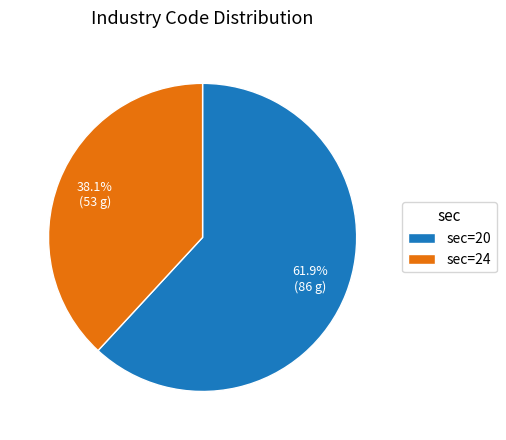

Rank the categories by value from highest to lowest.

sec=20, sec=24